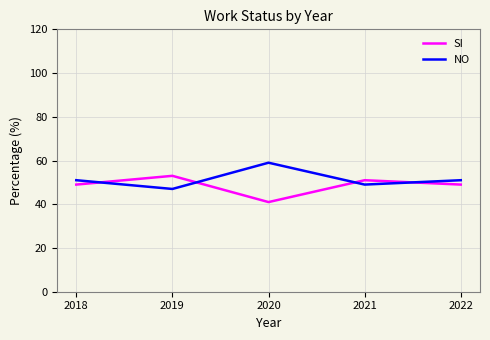

What is the average value of the SI series?

49